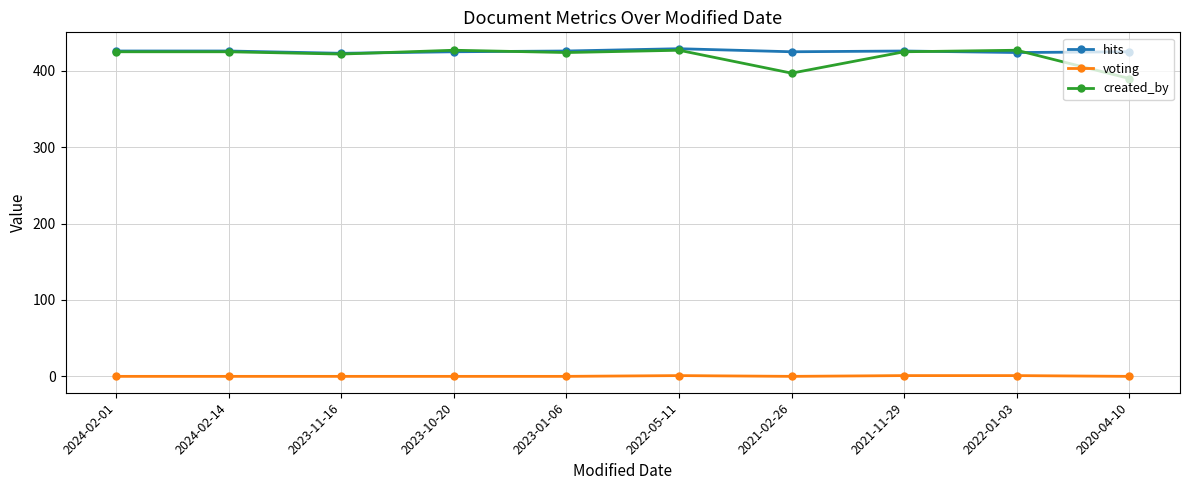

What is the minimum value for created_by?

390